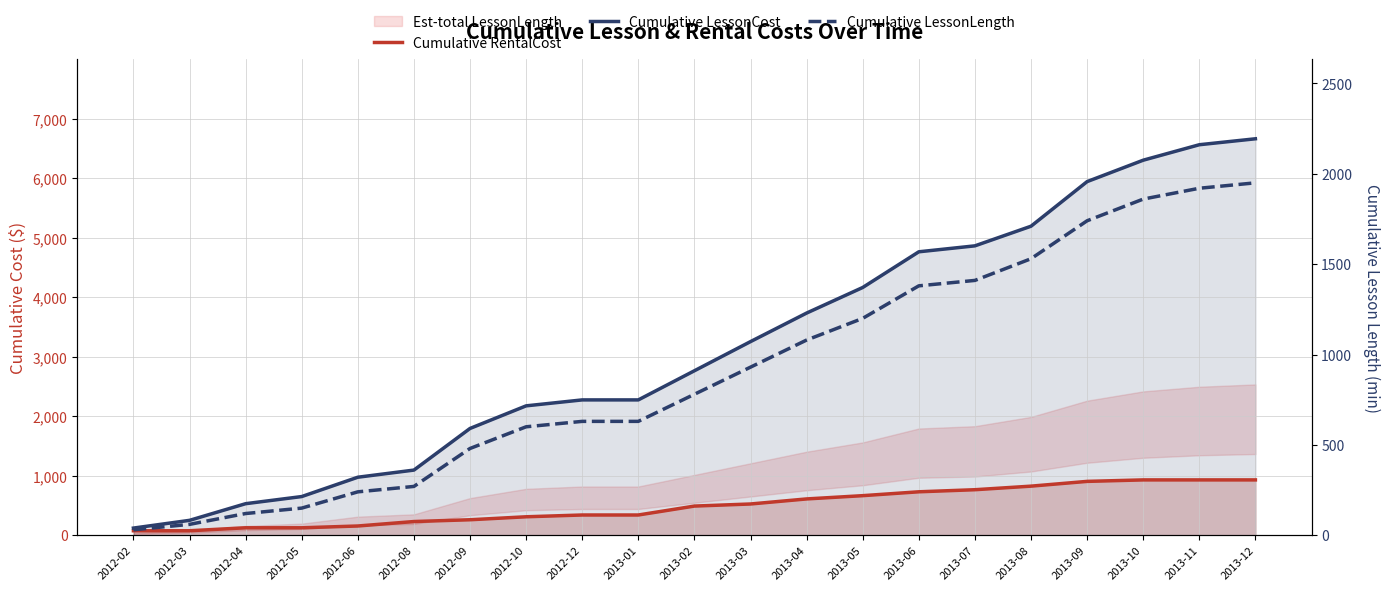

How many values in the Cumulative RentalCost series exceed 490?

10